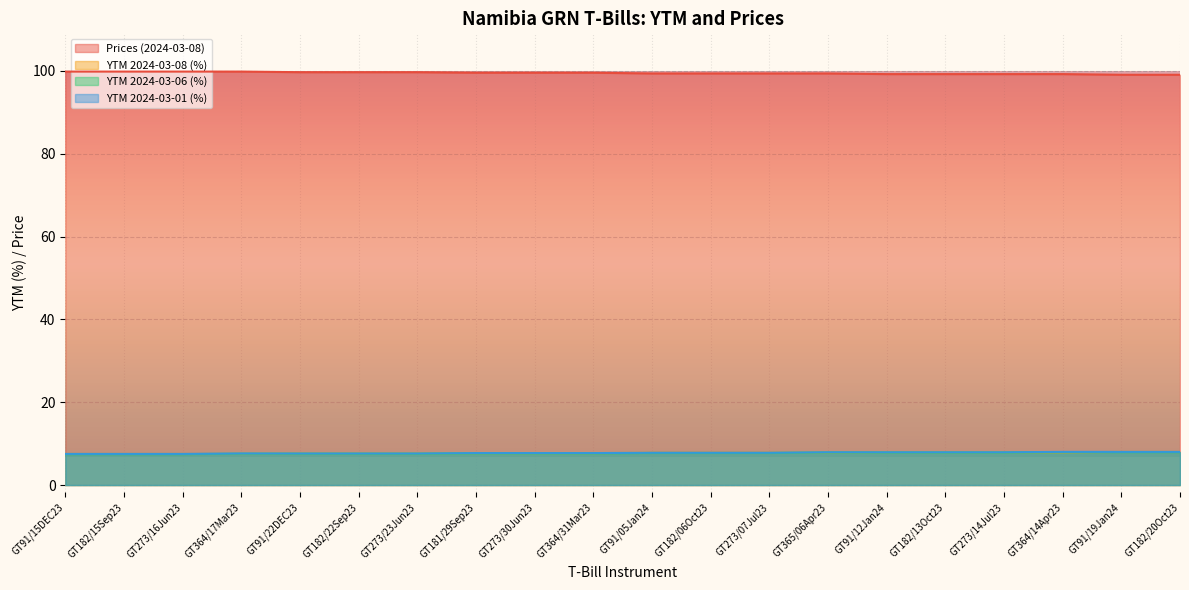

How many Prices (2024-03-08) values are between 99 and 100?

20